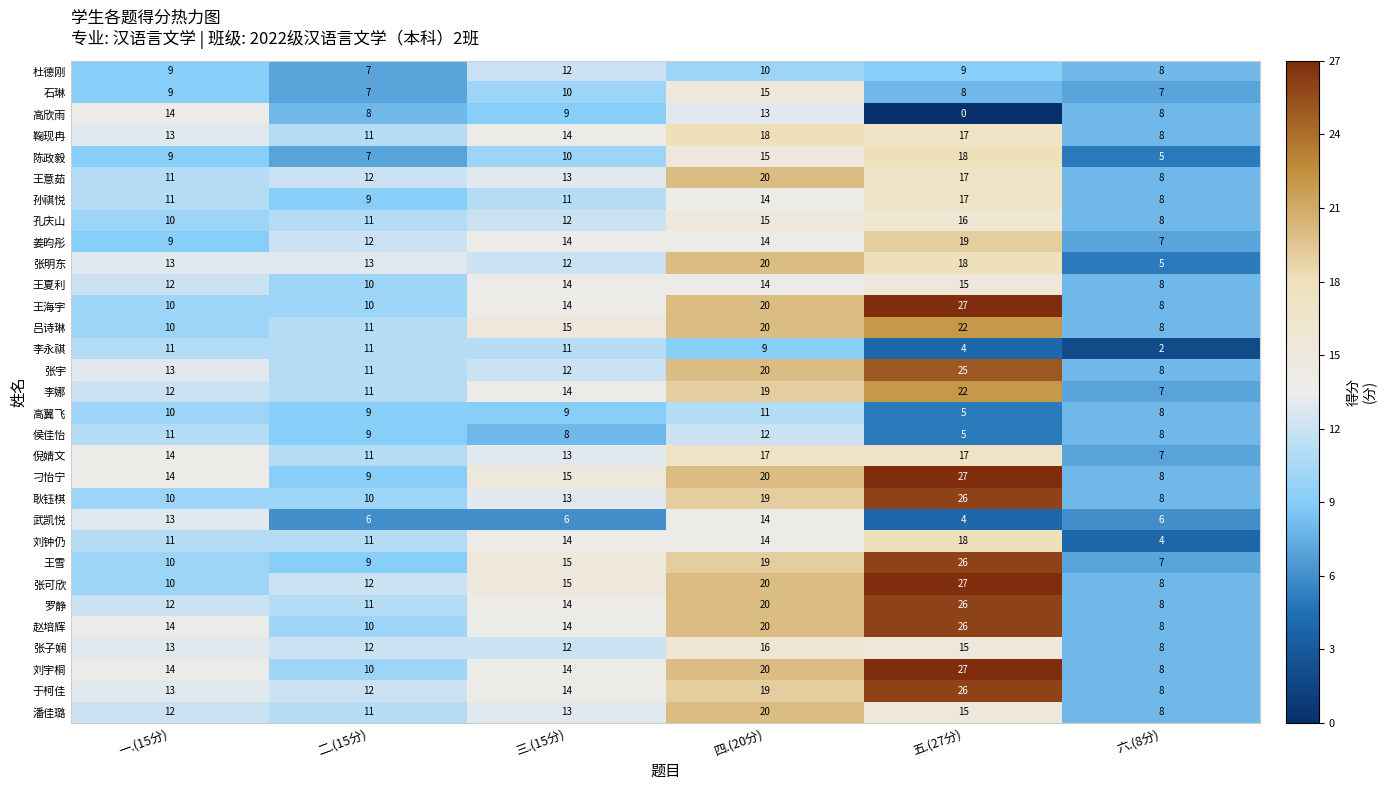

How many distinct data groups are displayed?

31